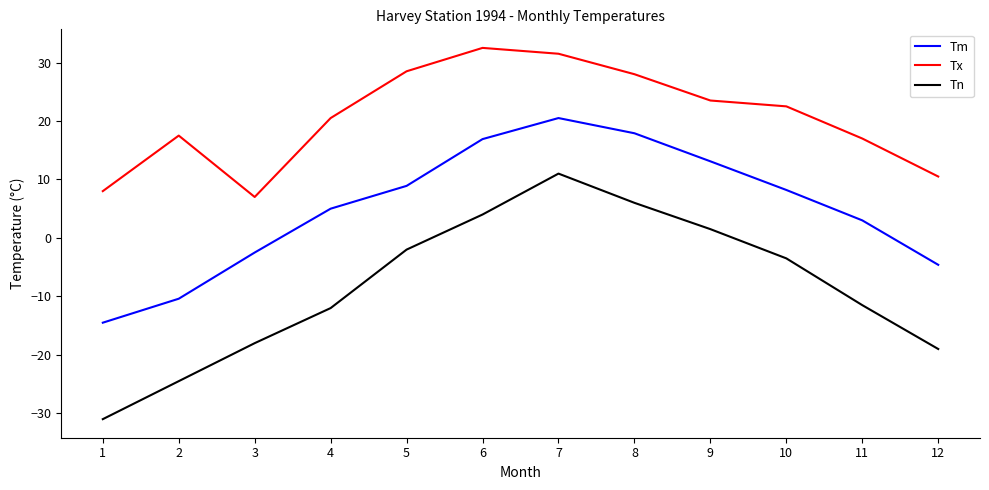

What is the spread (max minus min) of values at 6?

28.5